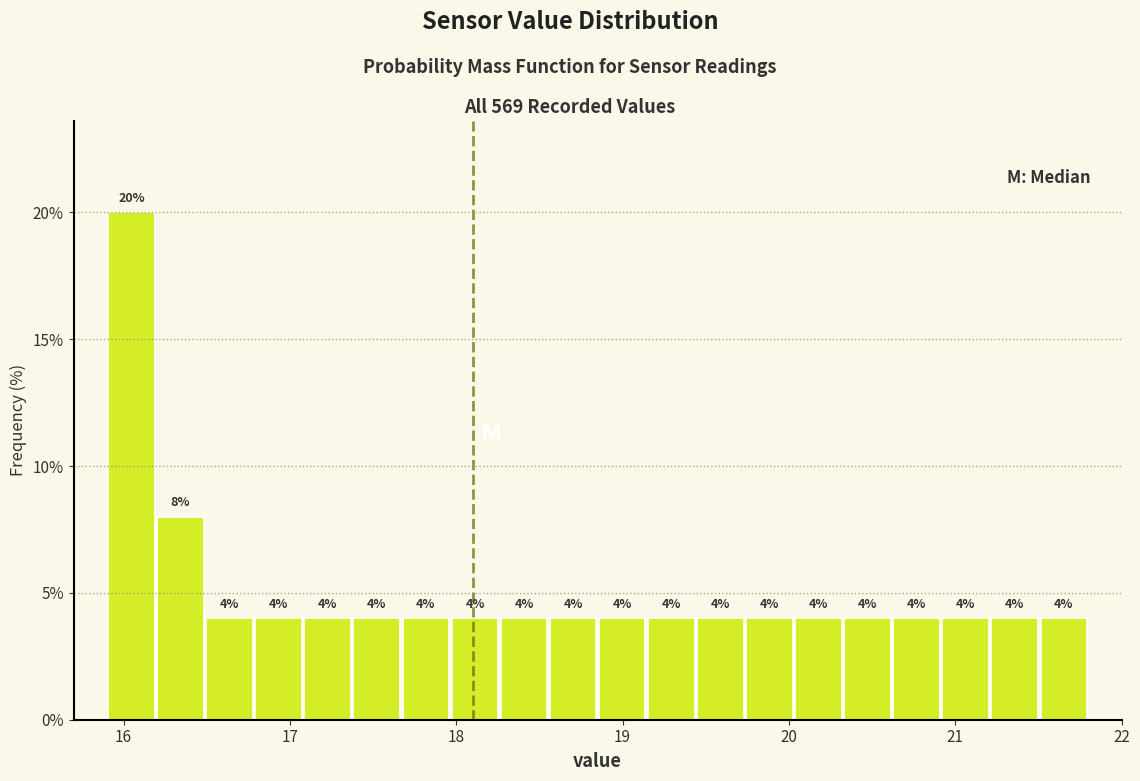

Read against the x-axis, roughly where is the centre of the tallest bar?

16.0